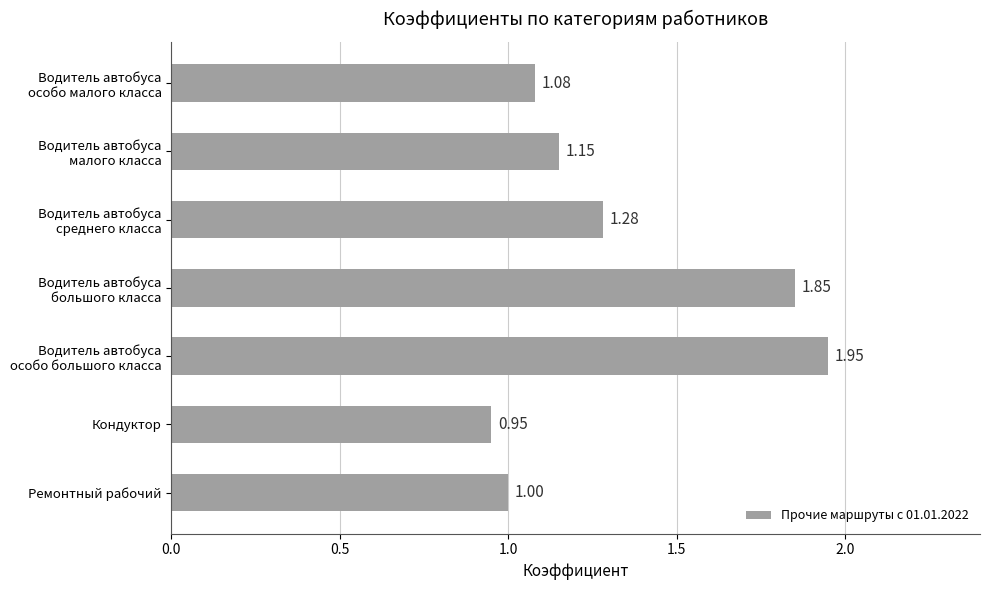

What is the difference between the maximum and minimum values?

1.0